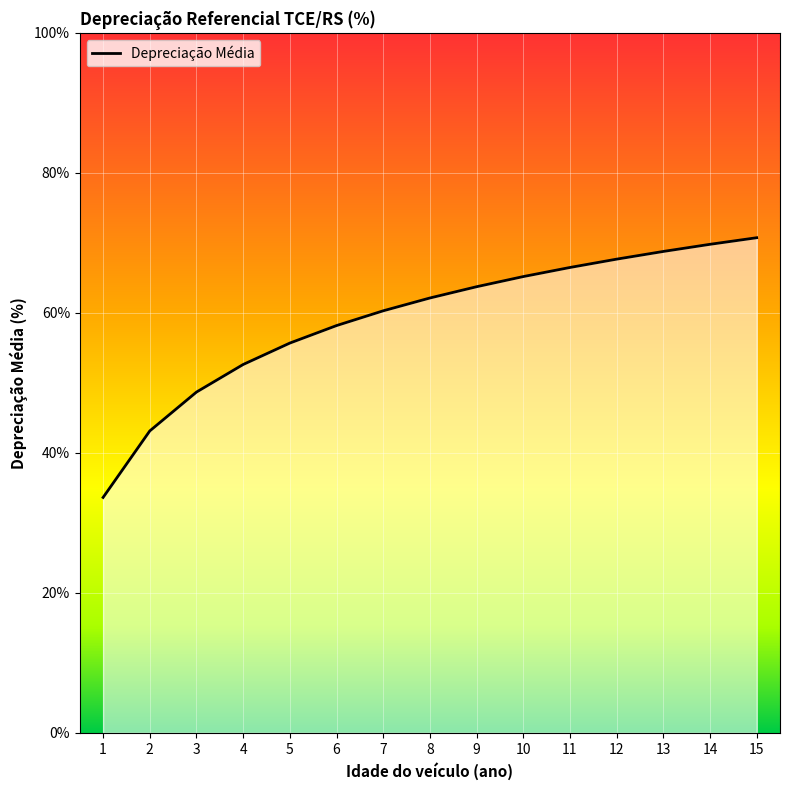

Which has a higher value, 7 or 3?

7